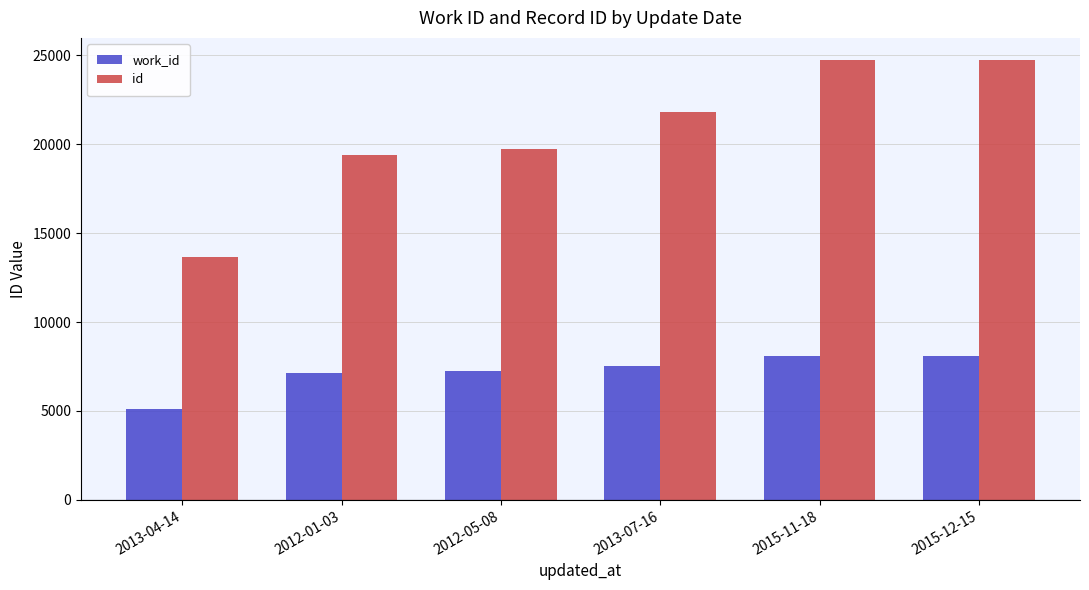

How many bars are there in total?

12